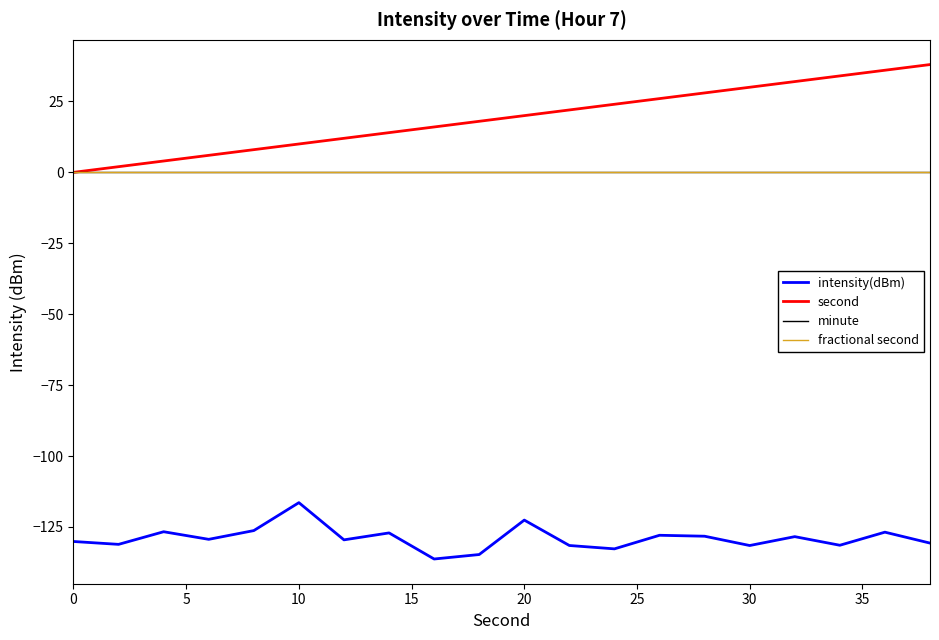

Is this an area chart (filled region under the line)?

No